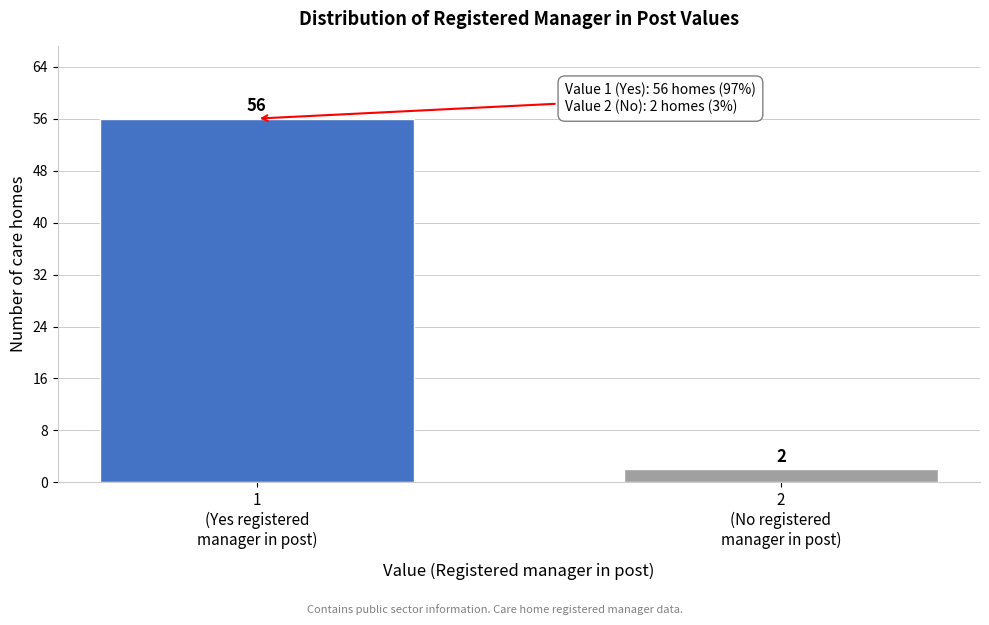

Reading left to right, what are all the values shown in this chart?

56	2